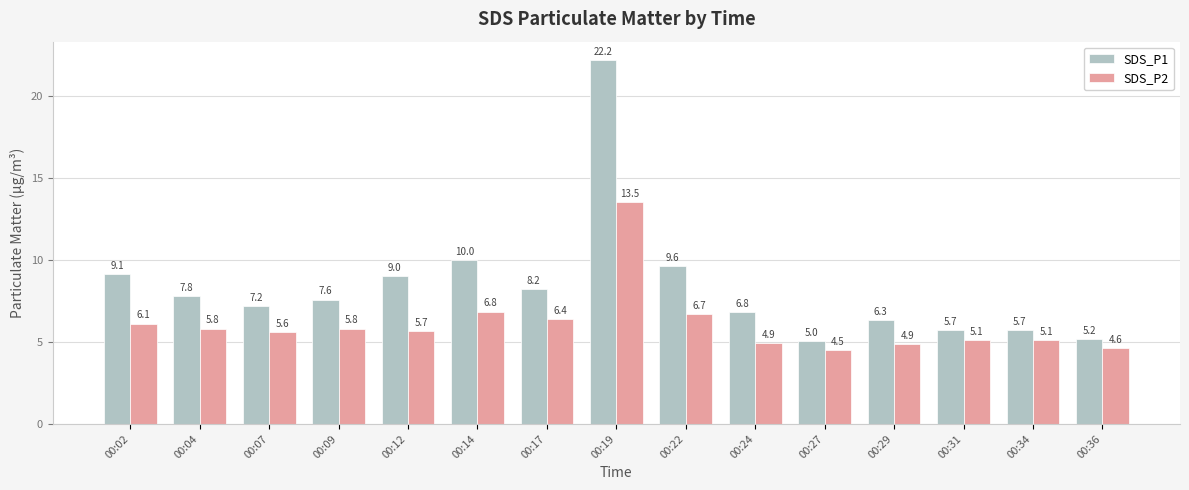

Read the SDS_P1 value at 00:17.

8.2